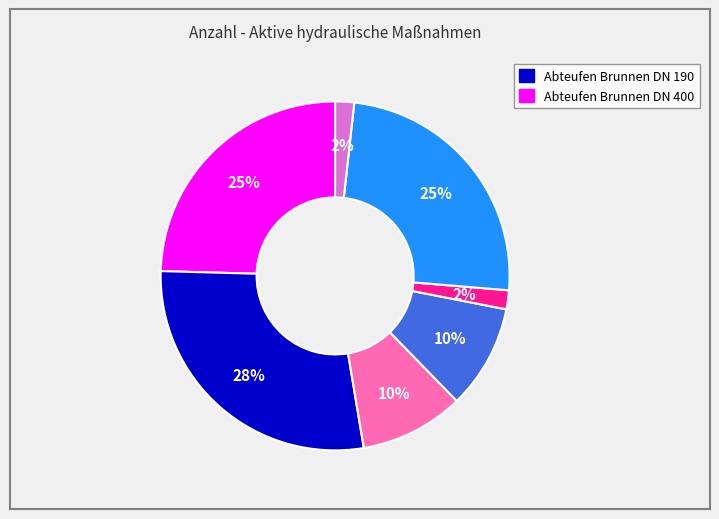

Does any single category account for the majority?

No